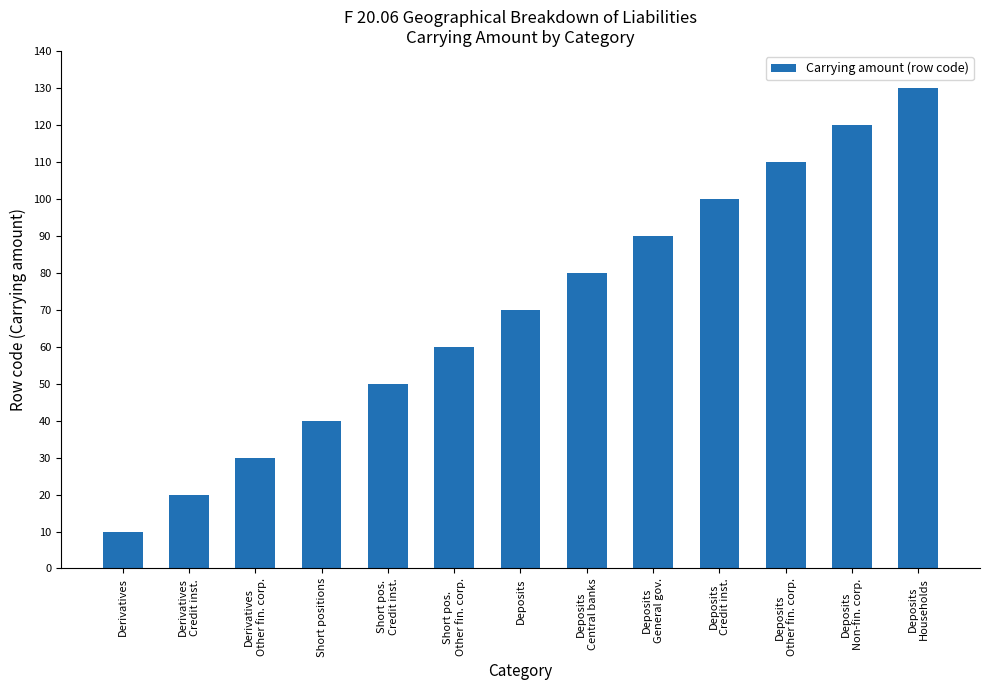

Which category has the highest value across all series?

Deposits
Households